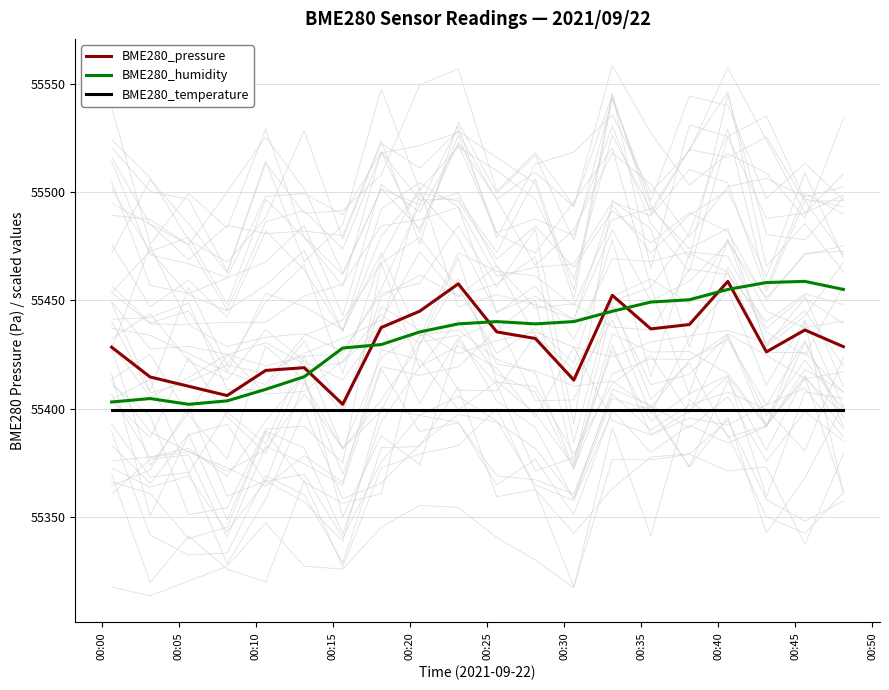

What is the maximum value for BME280_pressure?

55458.8